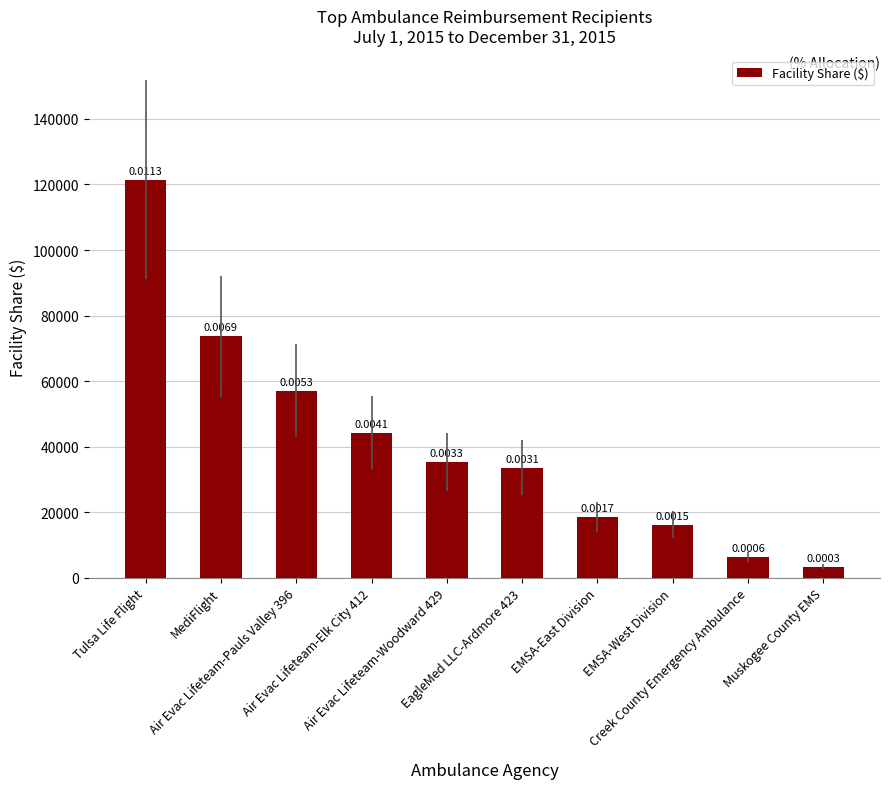

At which category does the chart reach its peak across all series?

Tulsa Life Flight